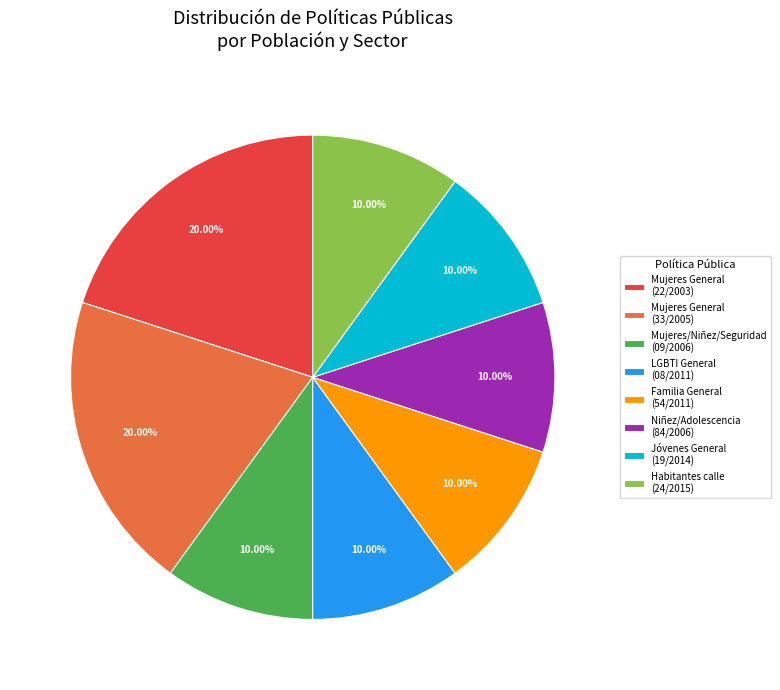

Does Mujeres/Niñez/Seguridad (09/2006) represent more than half of the total?

No